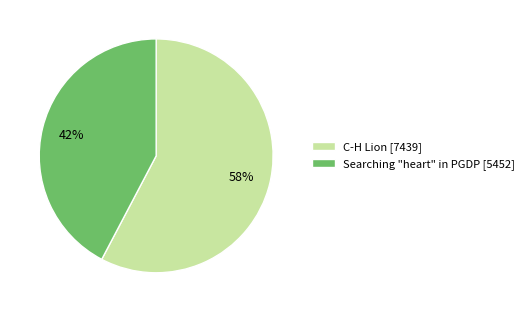

Count the number of slices in the pie.

2